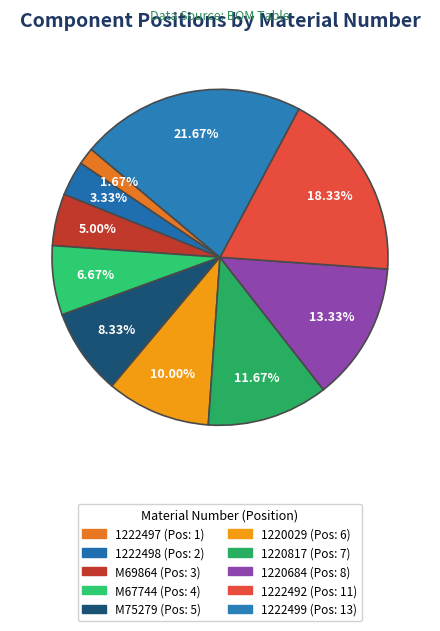

How many slices are in this pie chart?

10